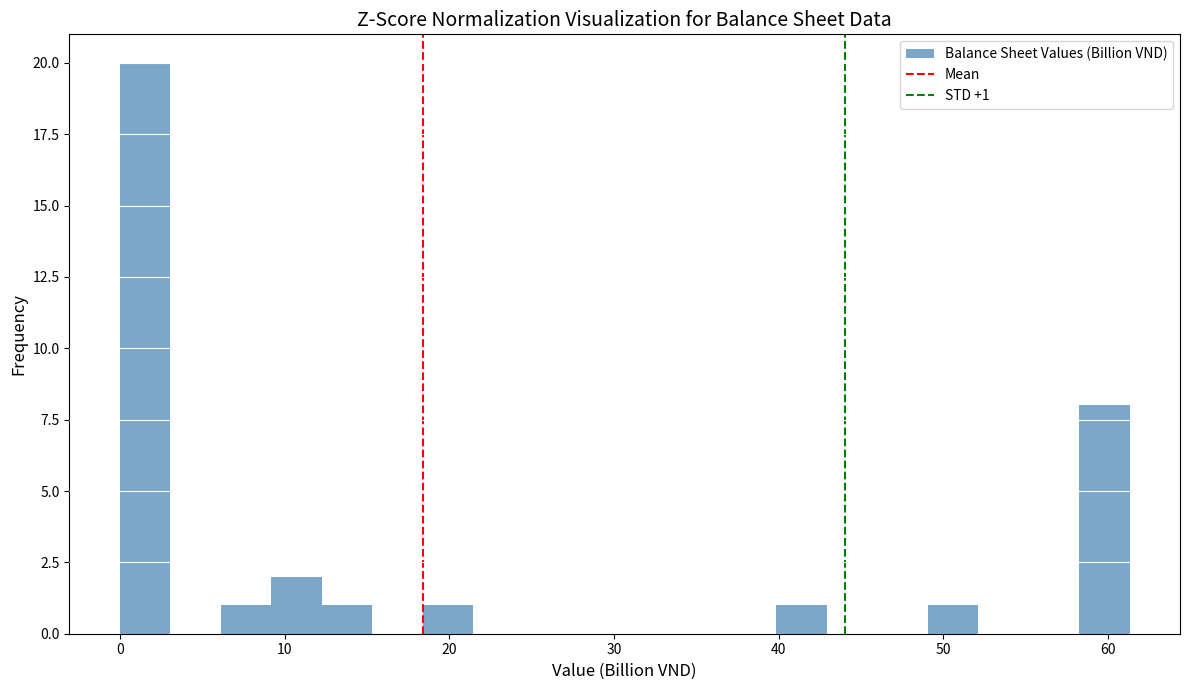

Around what value on the x-axis is the tallest bar? Give the approximate position of its centre, as read against the axis.

2